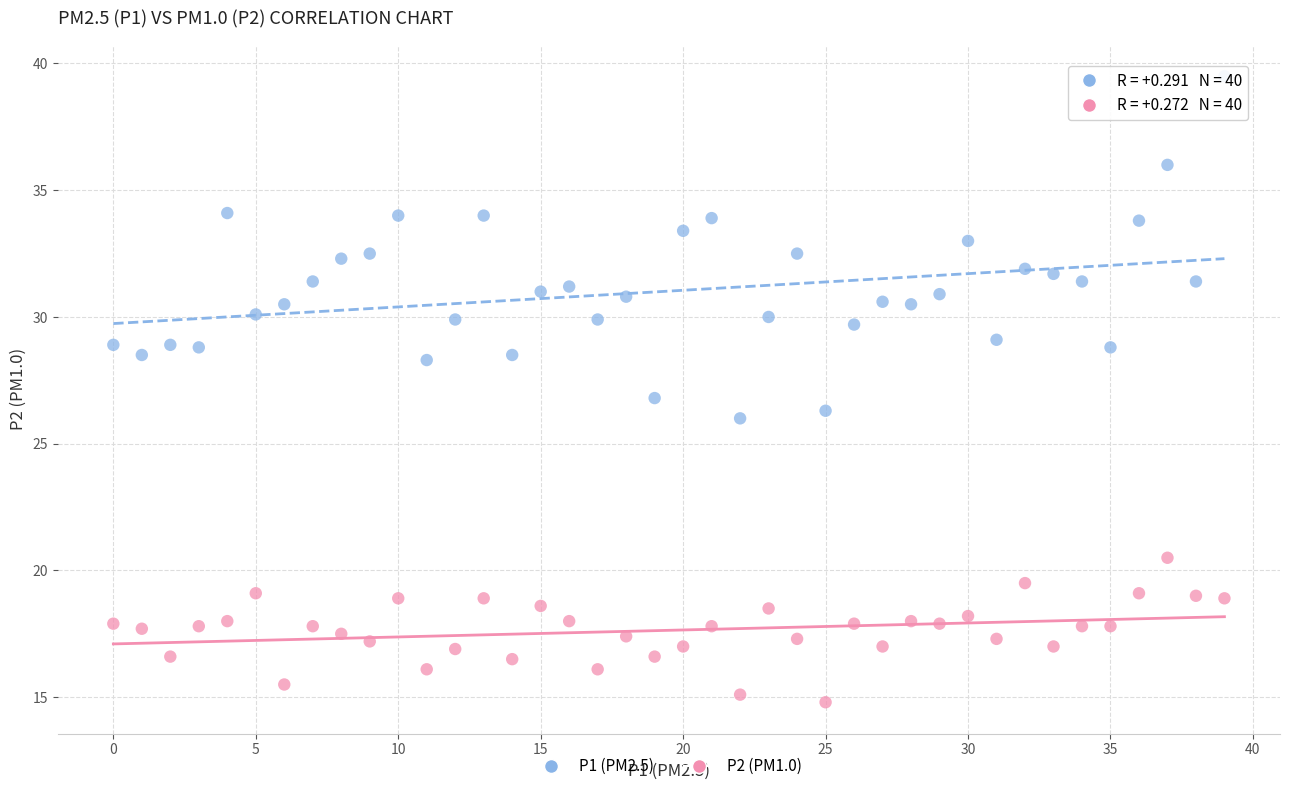

Which series contains the highest Y value?

P1 (PM2.5)